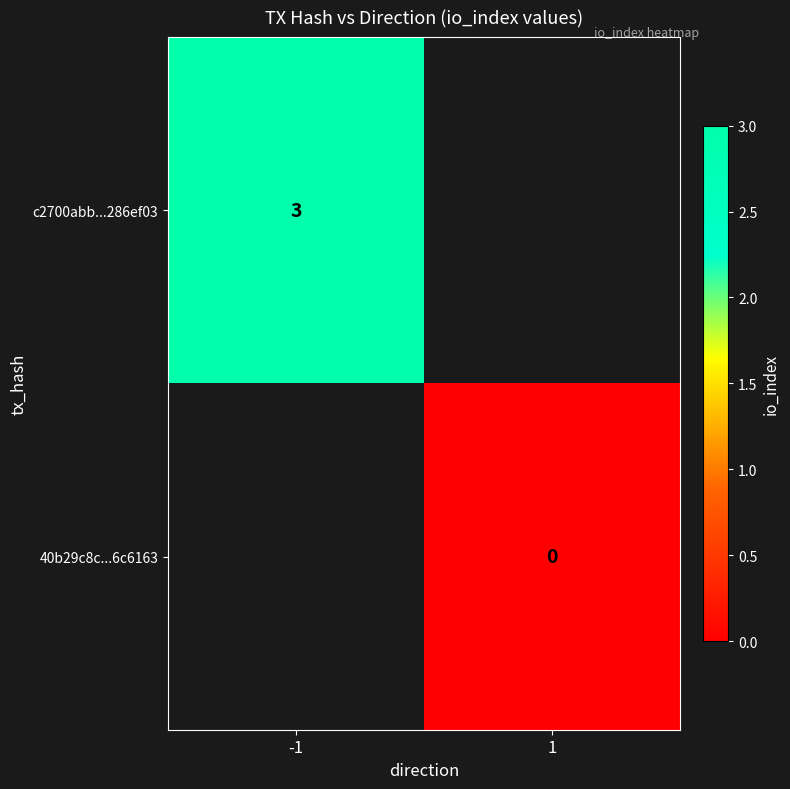

How many data points does each series have?

2